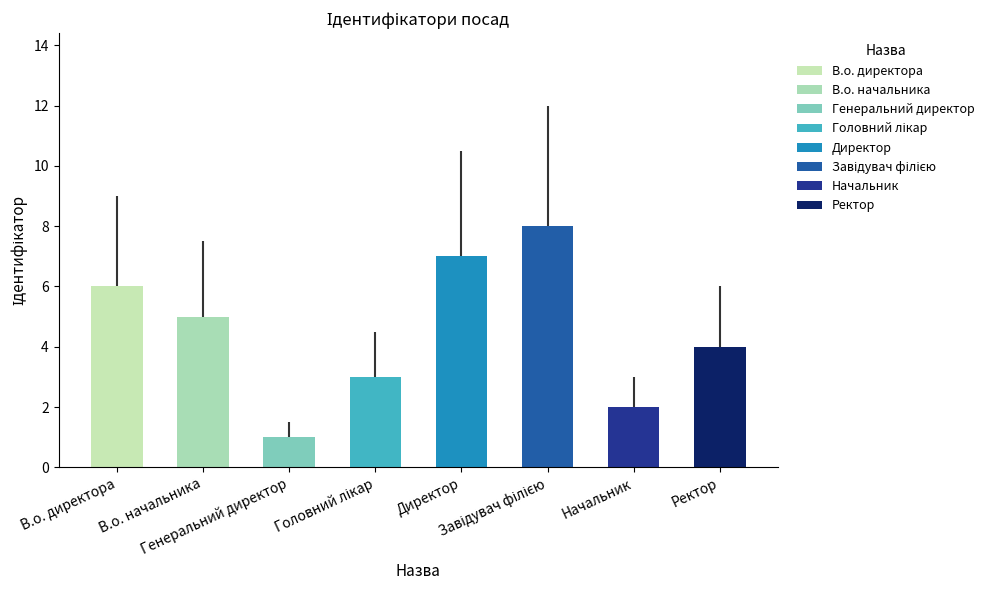

What is the sum of all values?

36